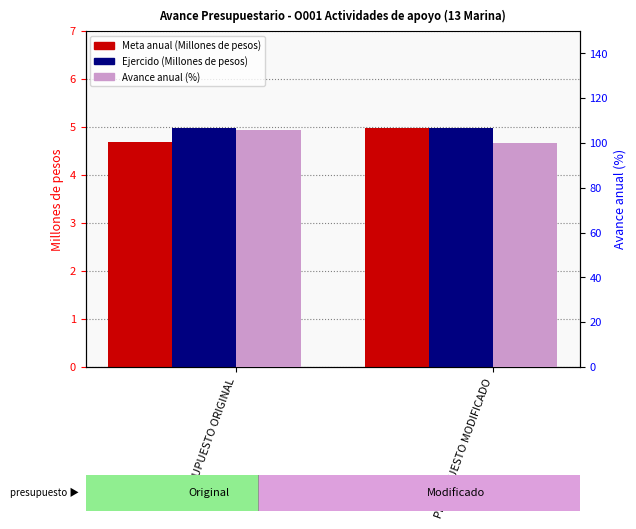

What are all the series names shown in the legend?

Meta anual (Millones de pesos), Ejercido (Millones de pesos), Avance anual (%)